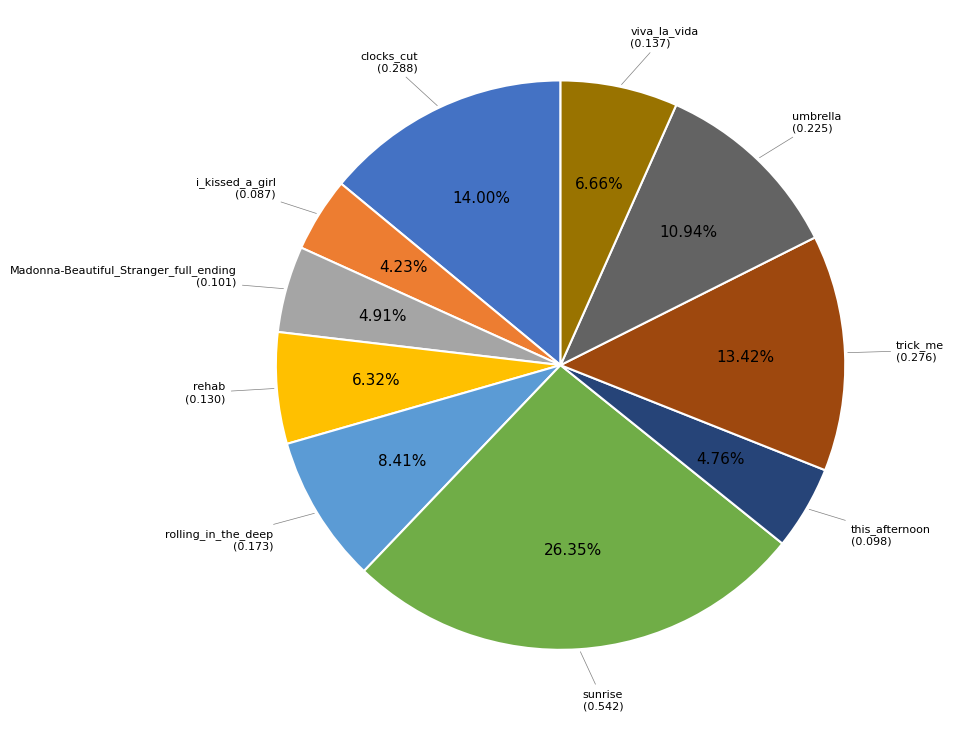

Does any single category account for the majority?

No